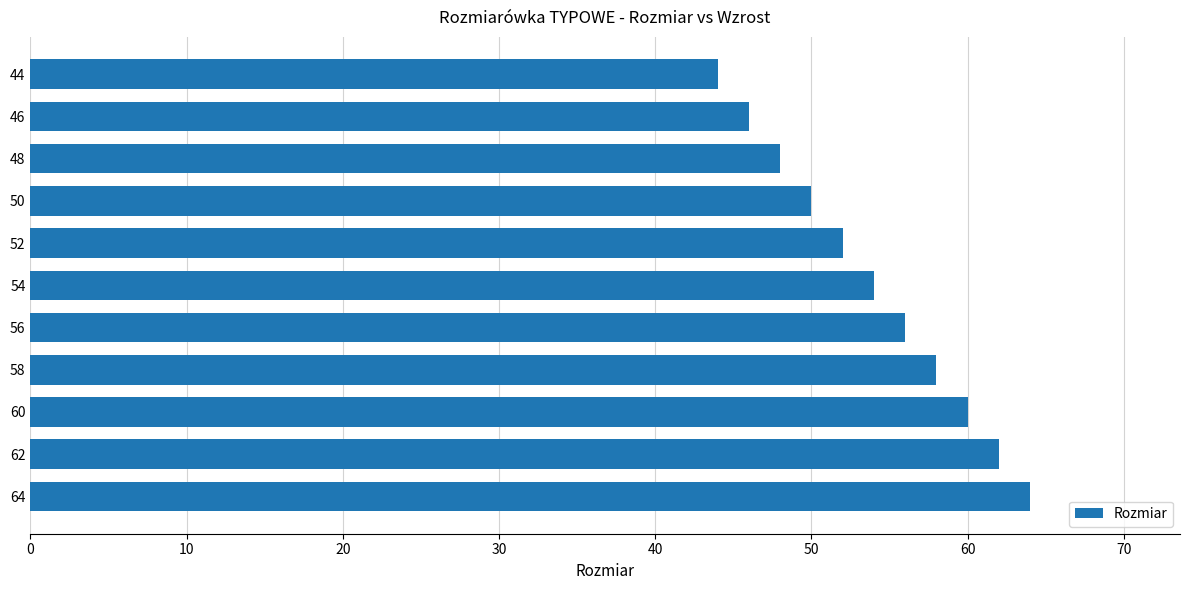

Reading bottom to top, what are all the values shown in this chart?

64	62	60	58	56	54	52	50	48	46	44